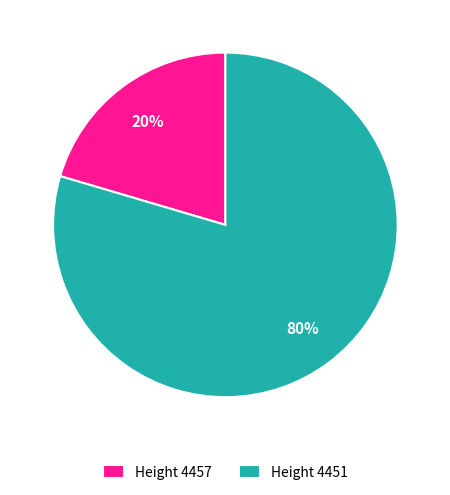

Which has a higher value, Height 4451 or Height 4457?

Height 4451